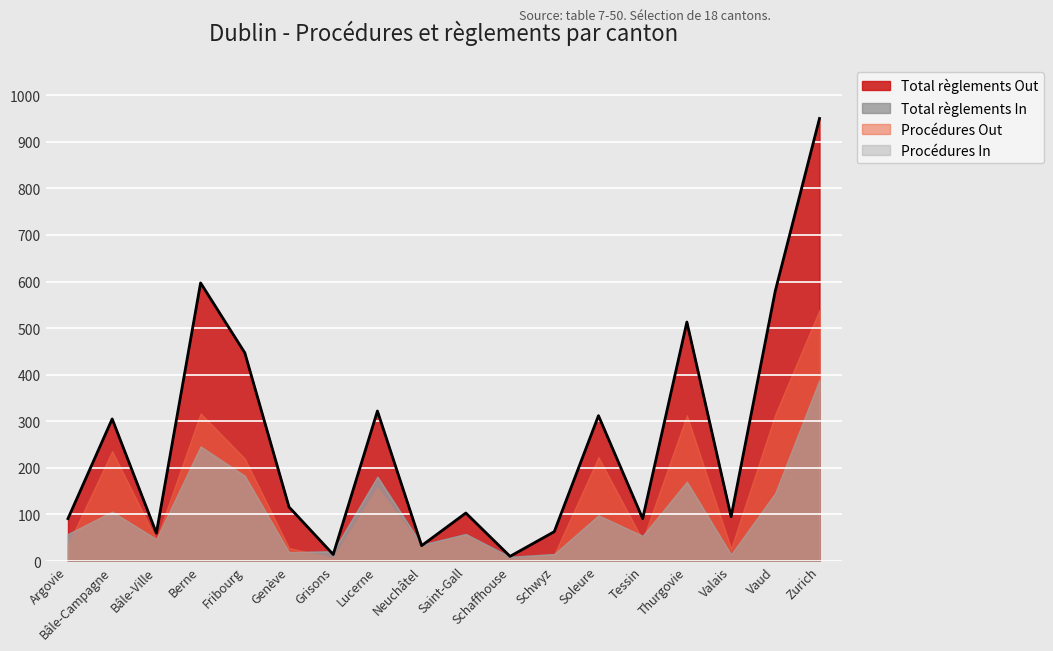

Count the number of categories in the chart.

18